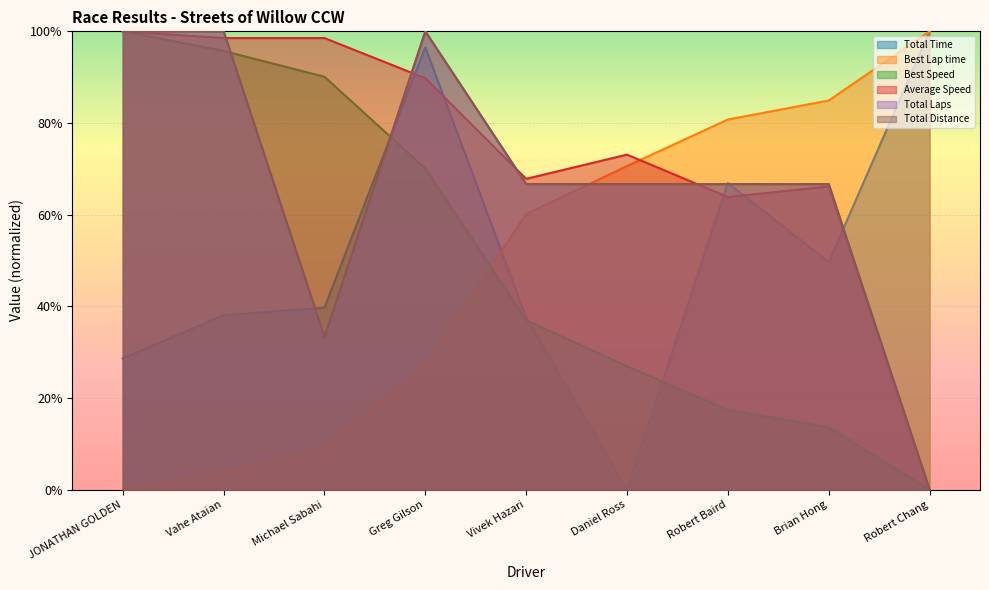

At which label is Total Distance closest to 0?

Robert Chang